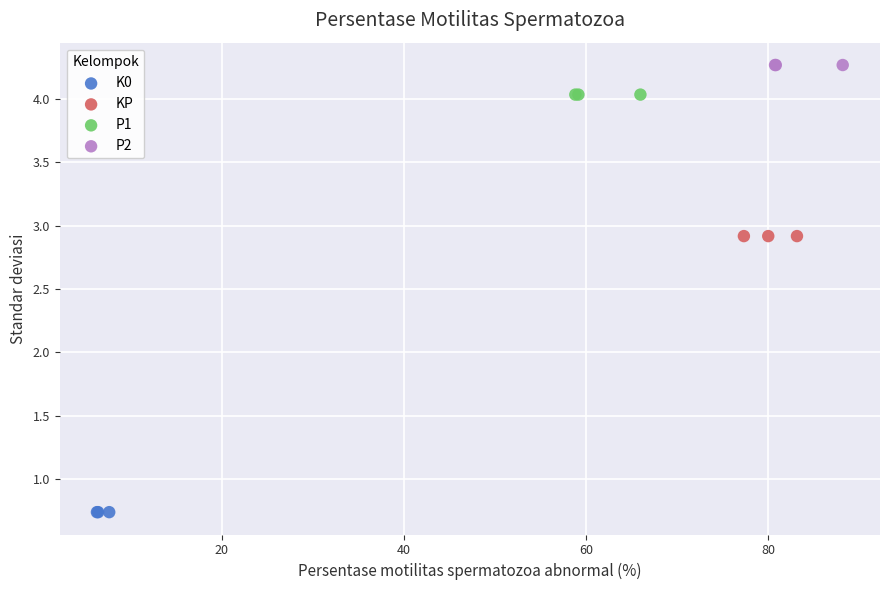

Which series contains the lowest Y value?

K0